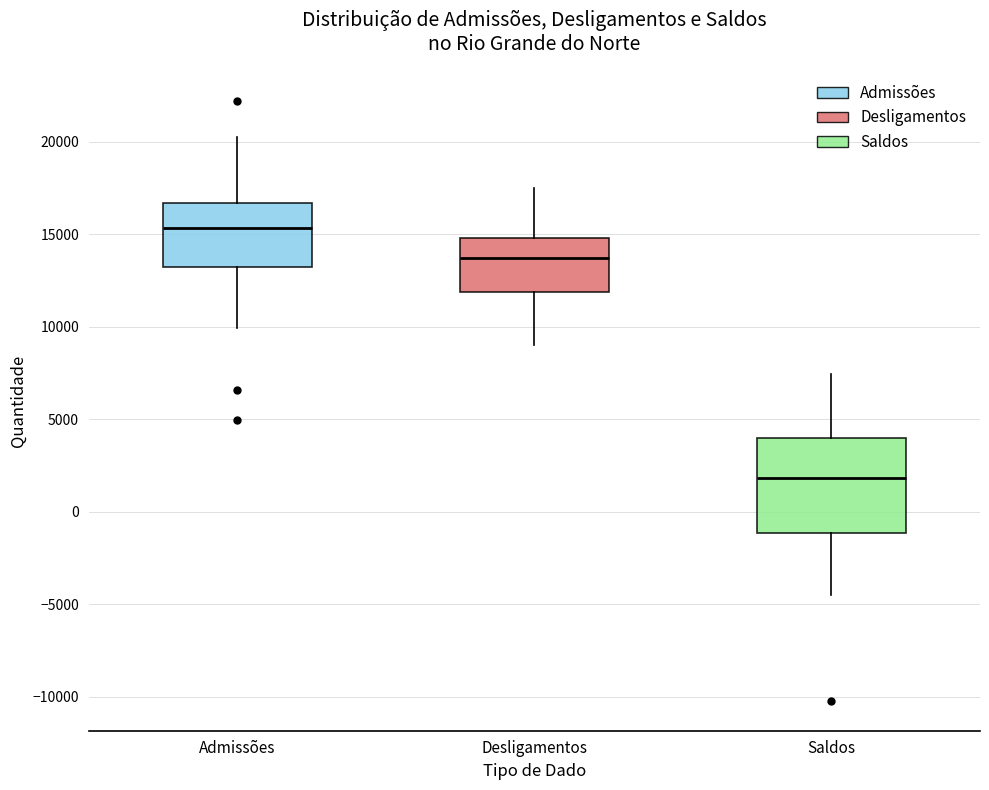

Where does the lower whisker of the box for Admissões end on the y-axis? The values are not printed on the chart, so give them approximately, as read against the axis.

10000